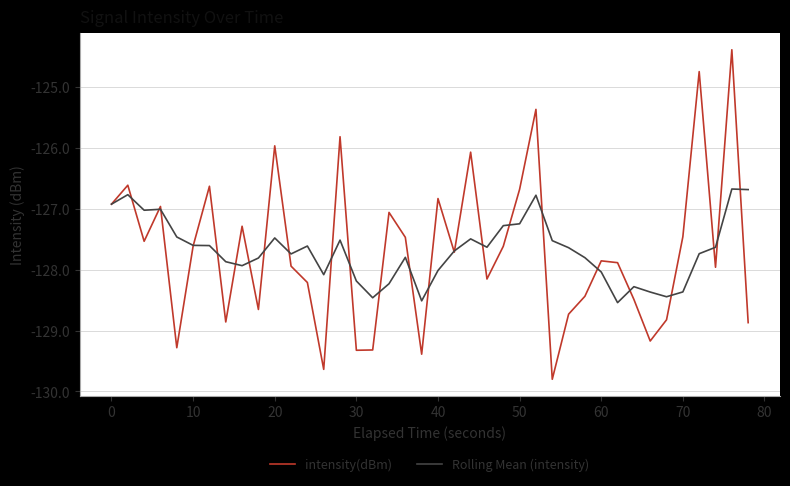

True or false: Rolling Mean (intensity) has more than 2 points higher than both neighbors.

True